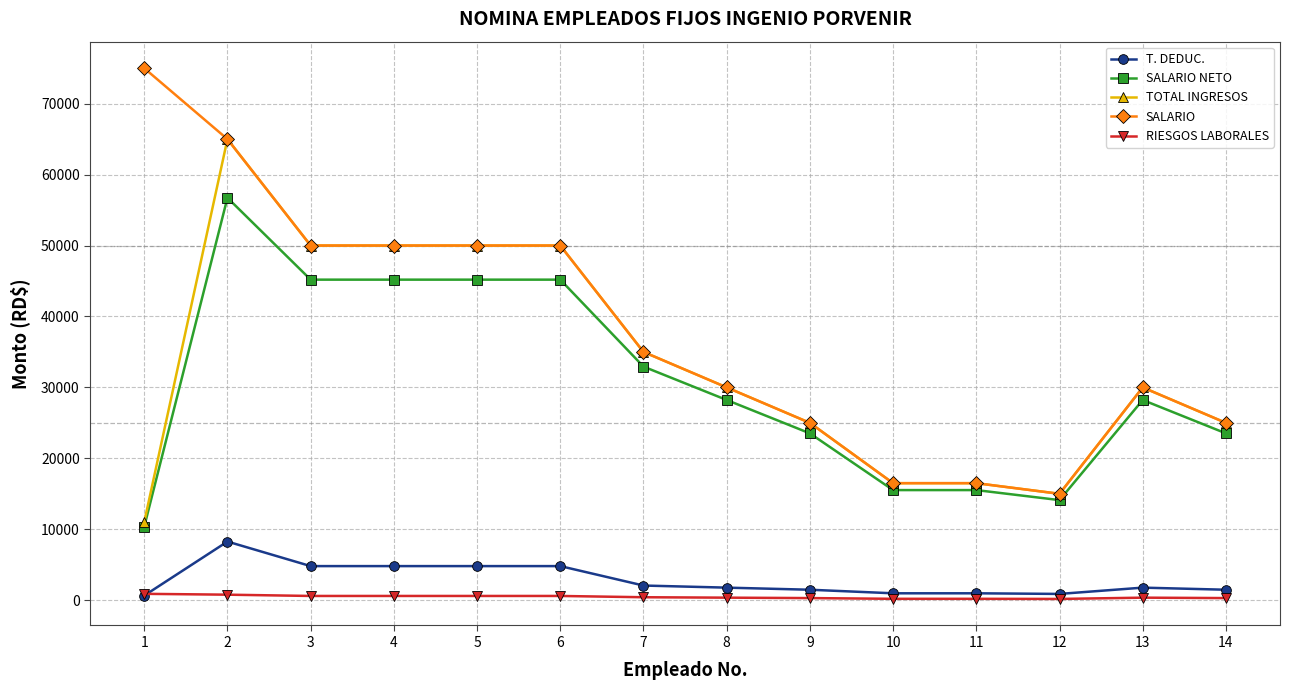

What is the difference between the maximum and minimum values in the RIESGOS LABORALES series?

720.0